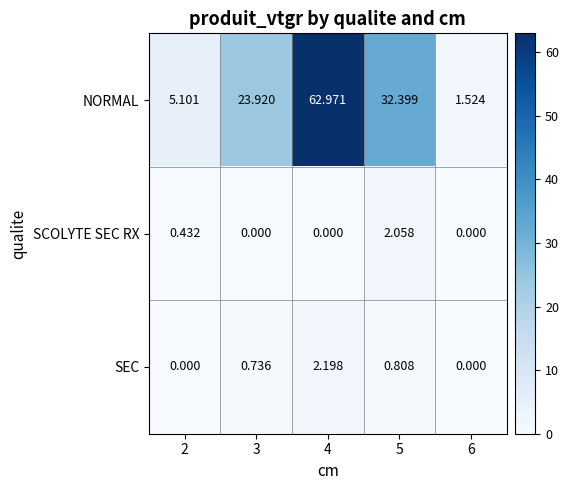

Which series has the largest total across all categories?

NORMAL